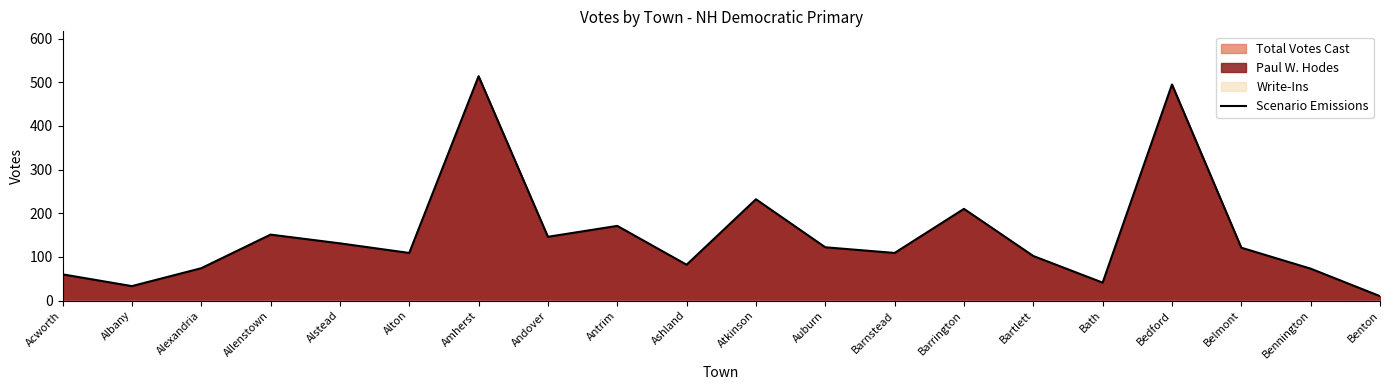

What position from the right is Alexandria?

18